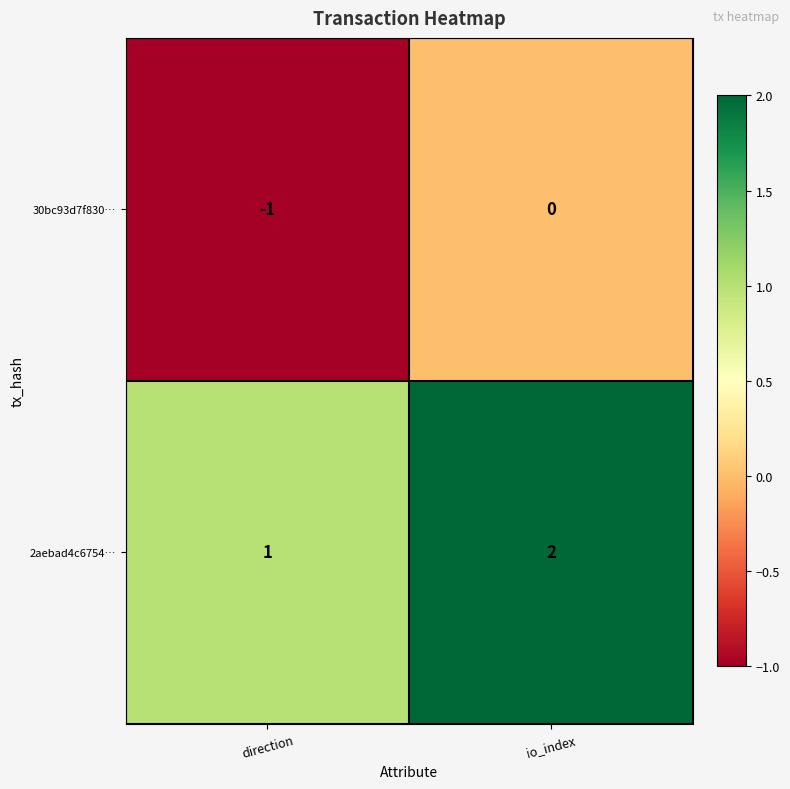

At which category is the sum across all series the highest?

io_index